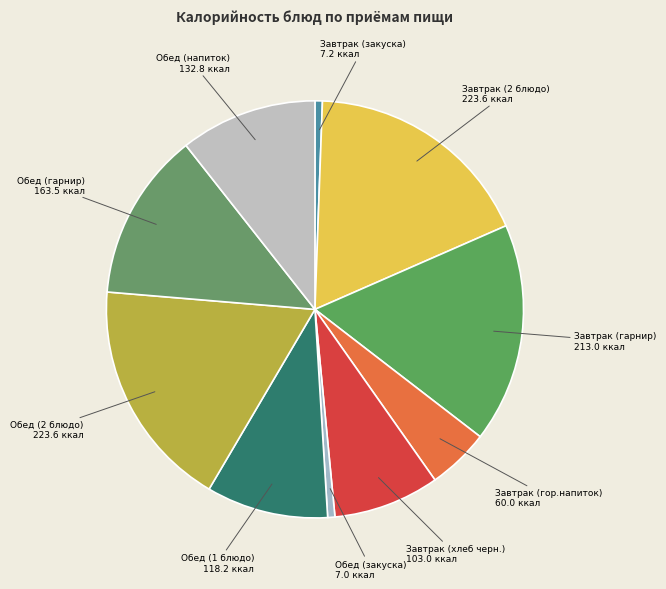

The Завтрак (2 блюдо) slice represents 18% of the pie. True or false?

True